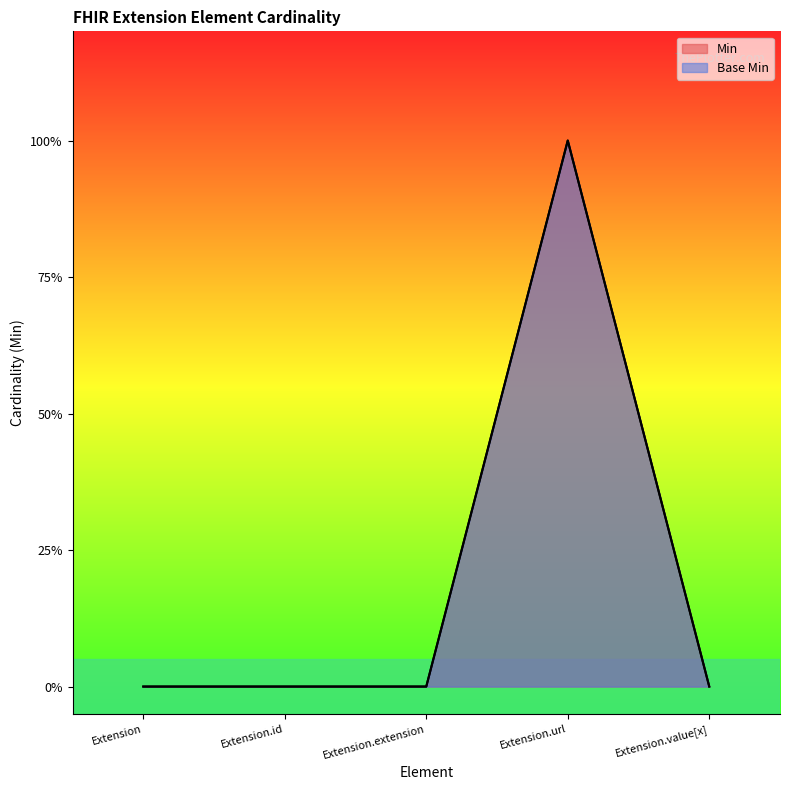

Does the chart display data point markers on the line(s)?

No